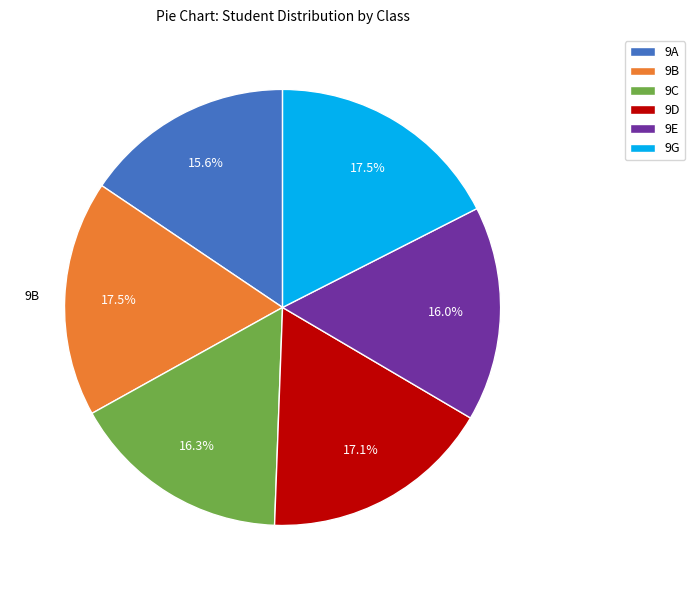

To the nearest percent, what is the average slice percentage?

17%